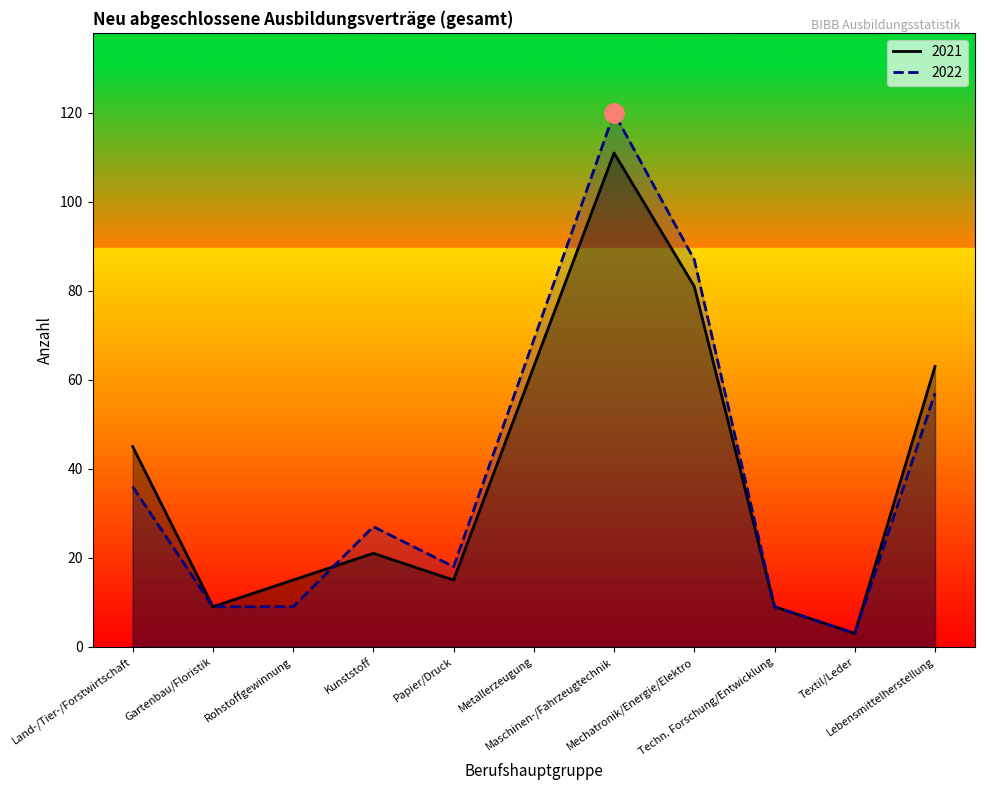

Reading left to right, list all the values displayed in this chart.

2021: Land-/Tier-/Forstwirtschaft=45	Gartenbau/Floristik=9	Rohstoffgewinnung=15	Kunststoff=21	Papier/Druck=15	Metallerzeugung=63	Maschinen-/Fahrzeugtechnik=111	Mechatronik/Energie/Elektro=81	Techn. Forschung/Entwicklung=9	Textil/Leder=3	Lebensmittelherstellung=63
2022: Land-/Tier-/Forstwirtschaft=36	Gartenbau/Floristik=9	Rohstoffgewinnung=9	Kunststoff=27	Papier/Druck=18	Metallerzeugung=69	Maschinen-/Fahrzeugtechnik=120	Mechatronik/Energie/Elektro=87	Techn. Forschung/Entwicklung=9	Textil/Leder=3	Lebensmittelherstellung=57